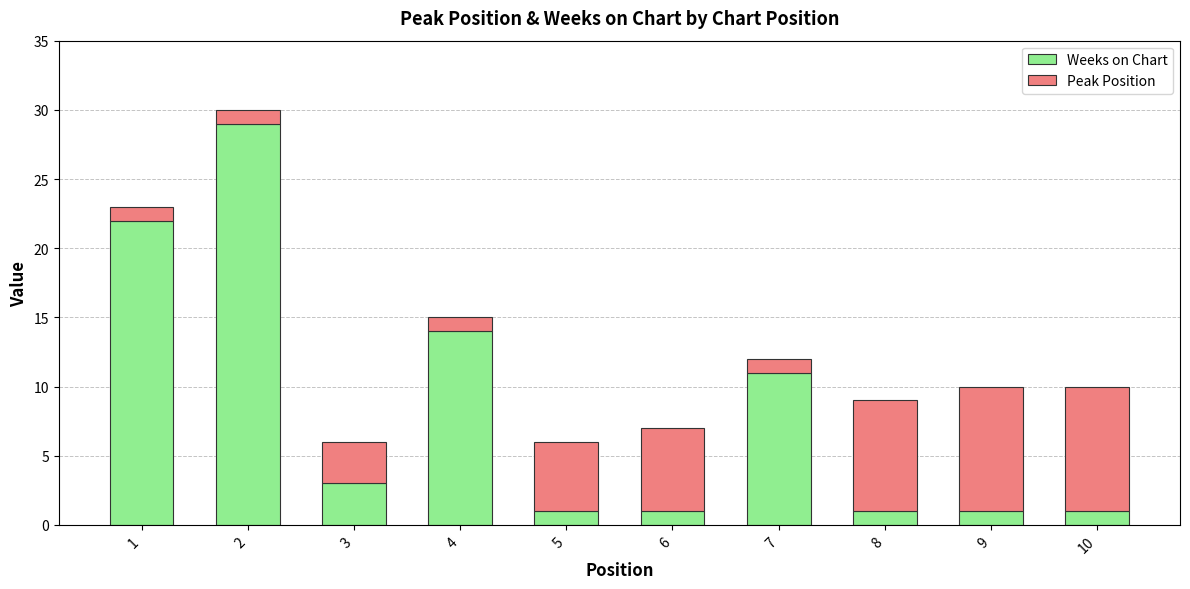

Is it true that Weeks on Chart equals 1 at 8?

True